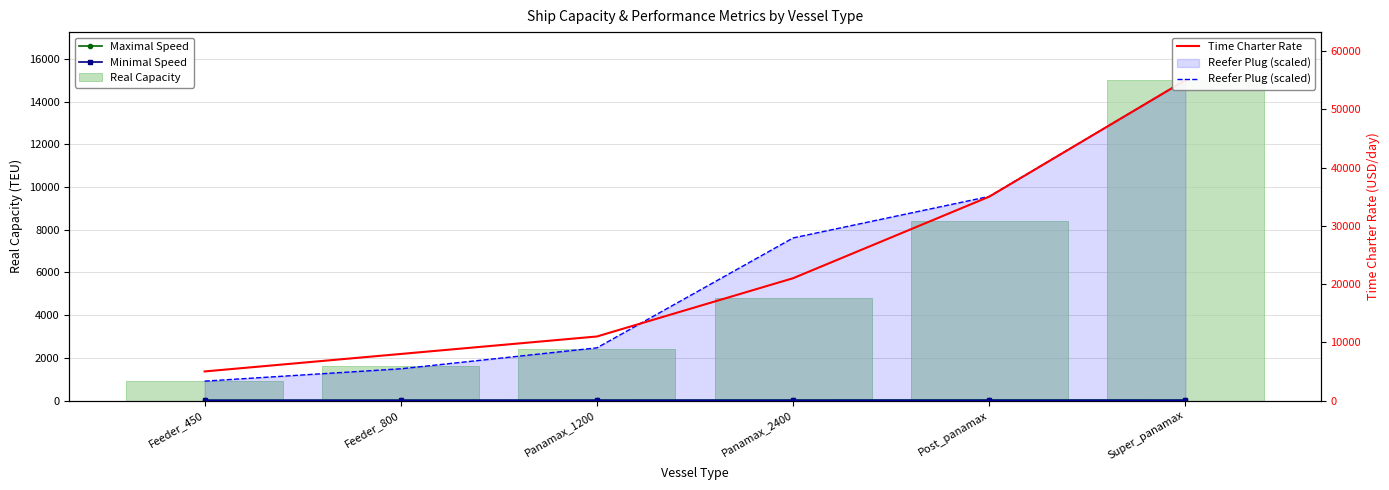

The value of Minimal Speed at Panamax_2400 is 4.3. True or false?

False